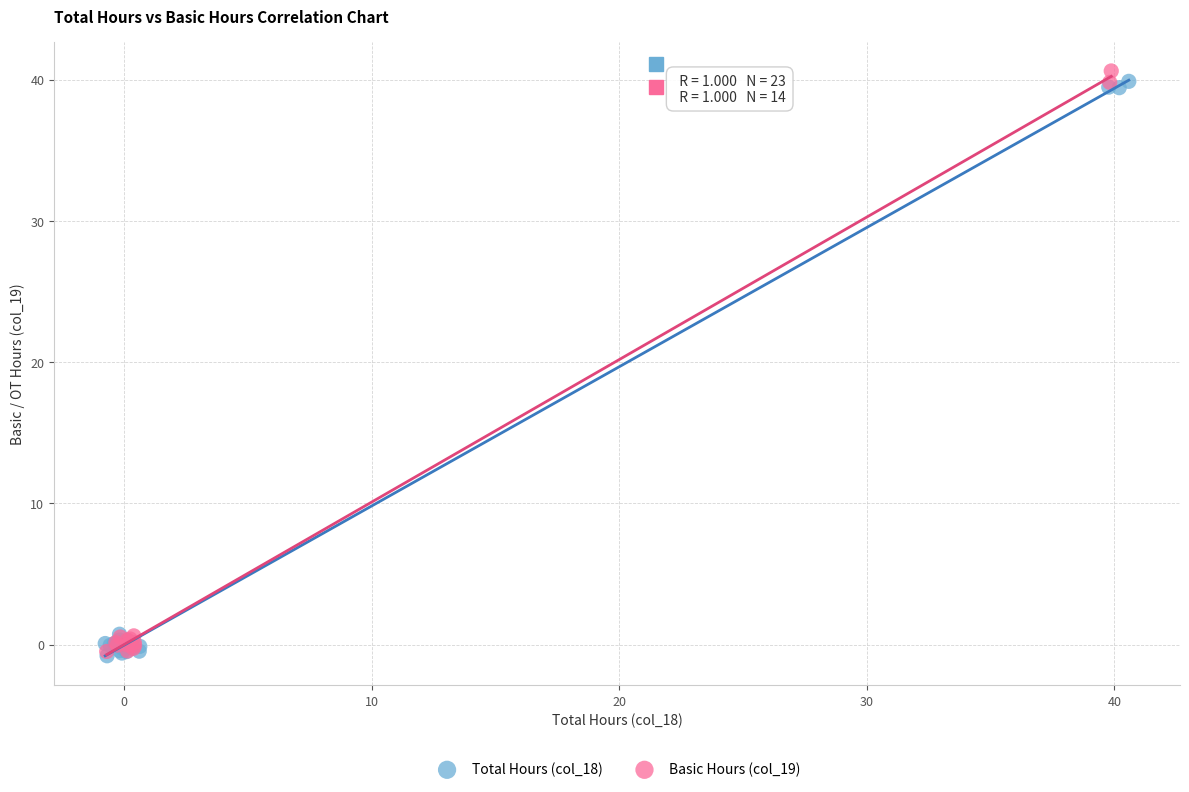

Which series reaches the maximum Y coordinate?

Basic Hours (col_19)